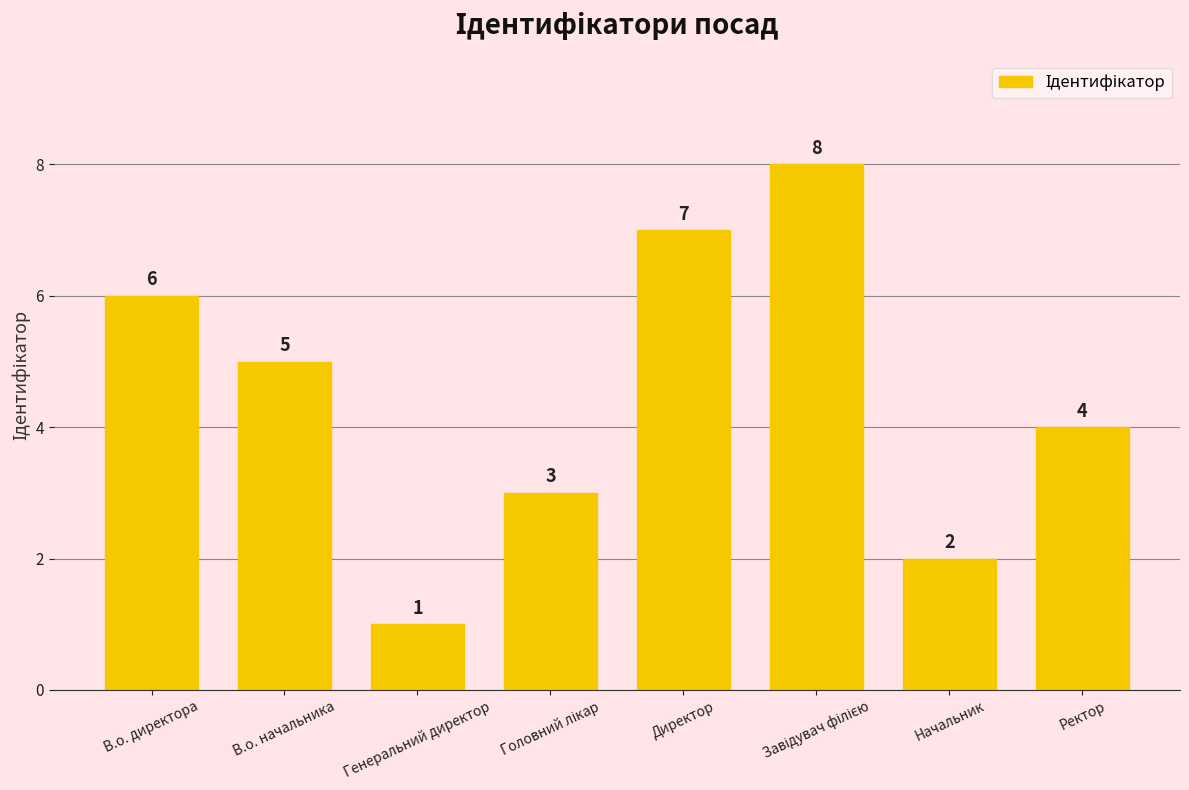

Reading left to right, list all the values displayed in this chart.

6	5	1	3	7	8	2	4